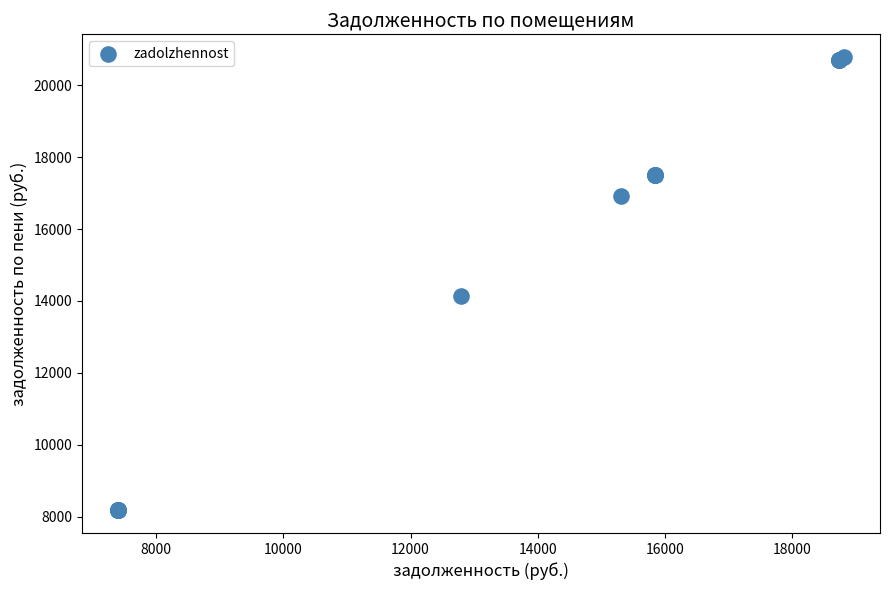

What Y value in the scatter plot is closest to 14480?

14140.0